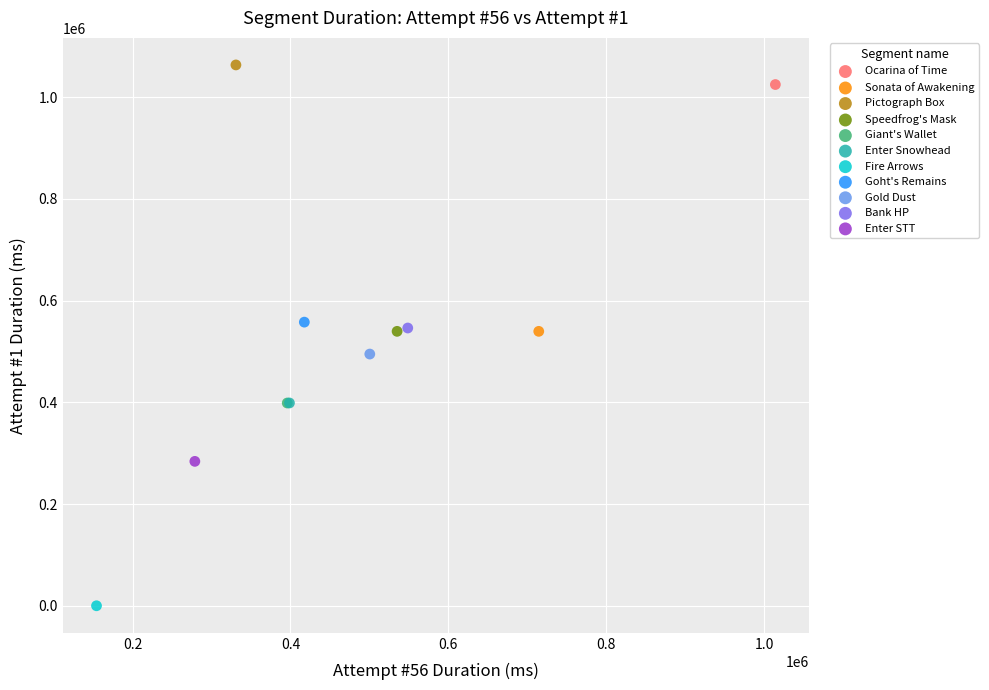

What are all the series names shown in the legend?

Ocarina of Time, Sonata of Awakening, Pictograph Box, Speedfrog's Mask, Giant's Wallet, Enter Snowhead, Fire Arrows, Goht's Remains, Gold Dust, Bank HP, Enter STT